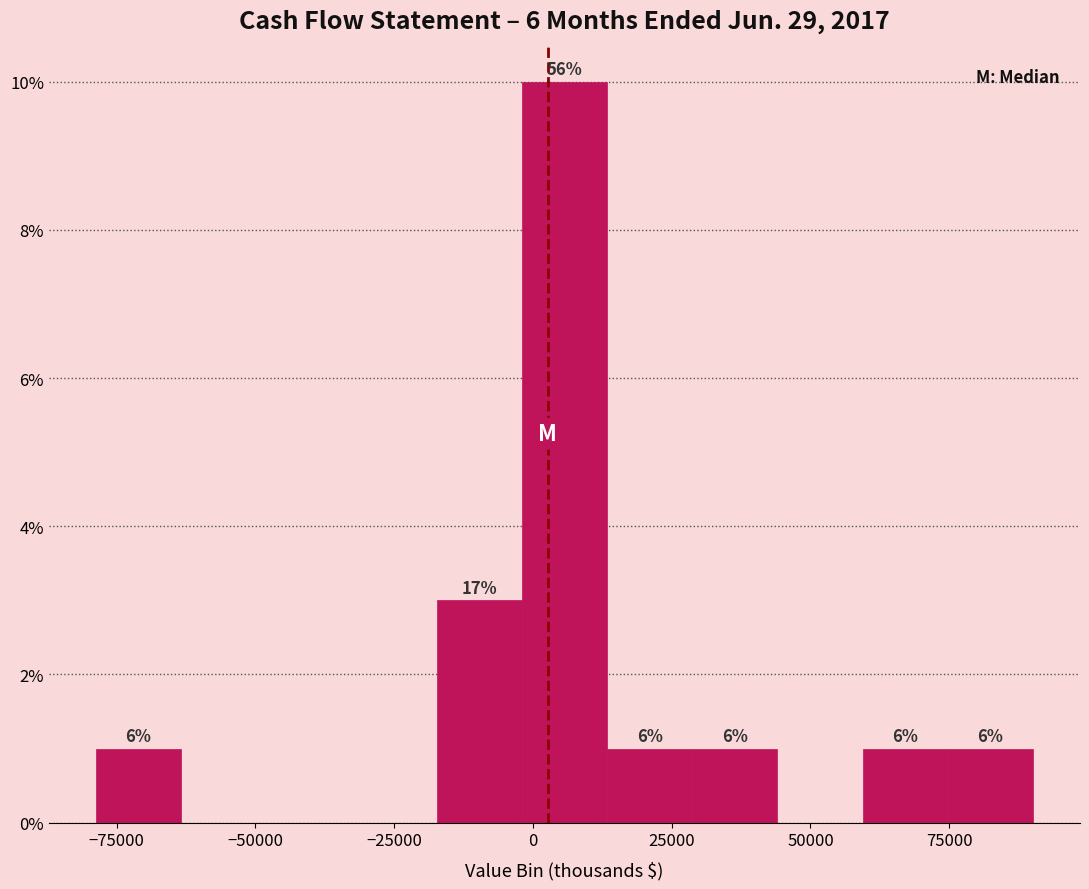

Around what value on the x-axis is the tallest bar? Give the approximate position of its centre, as read against the axis.

5000